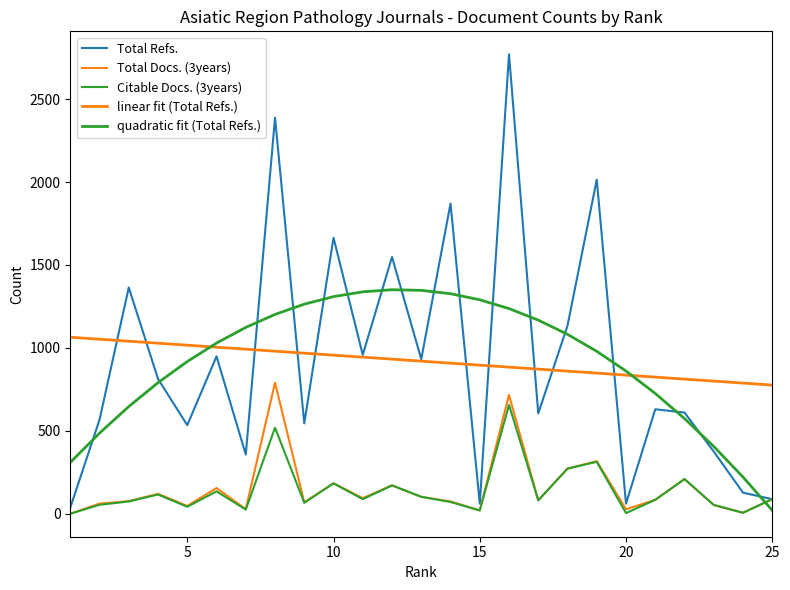

What is the value of the linear fit (Total Refs.) point at the 4th from the left?

1028.3